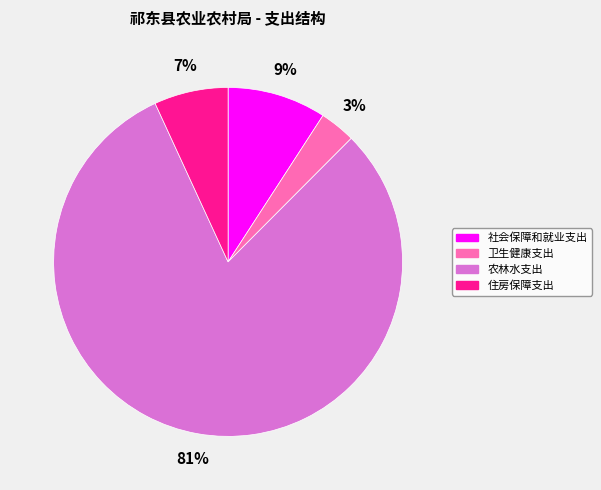

True or false: 住房保障支出 accounts for 7% of the total.

True